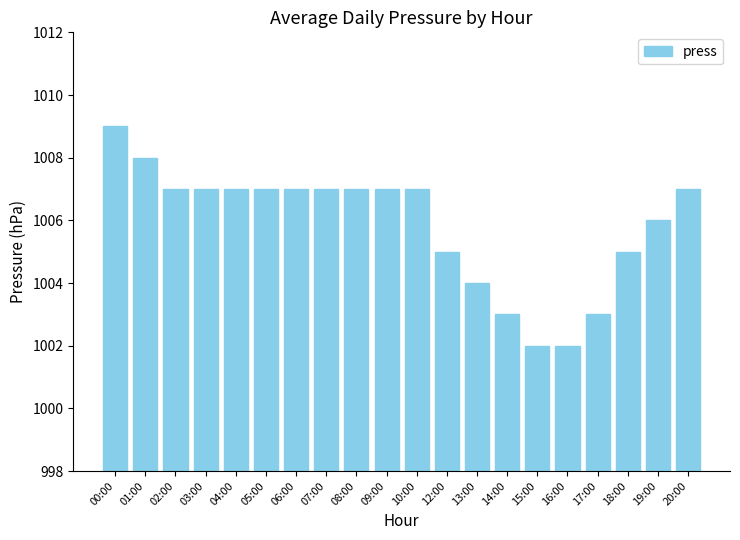

How many data points does each series have?

20